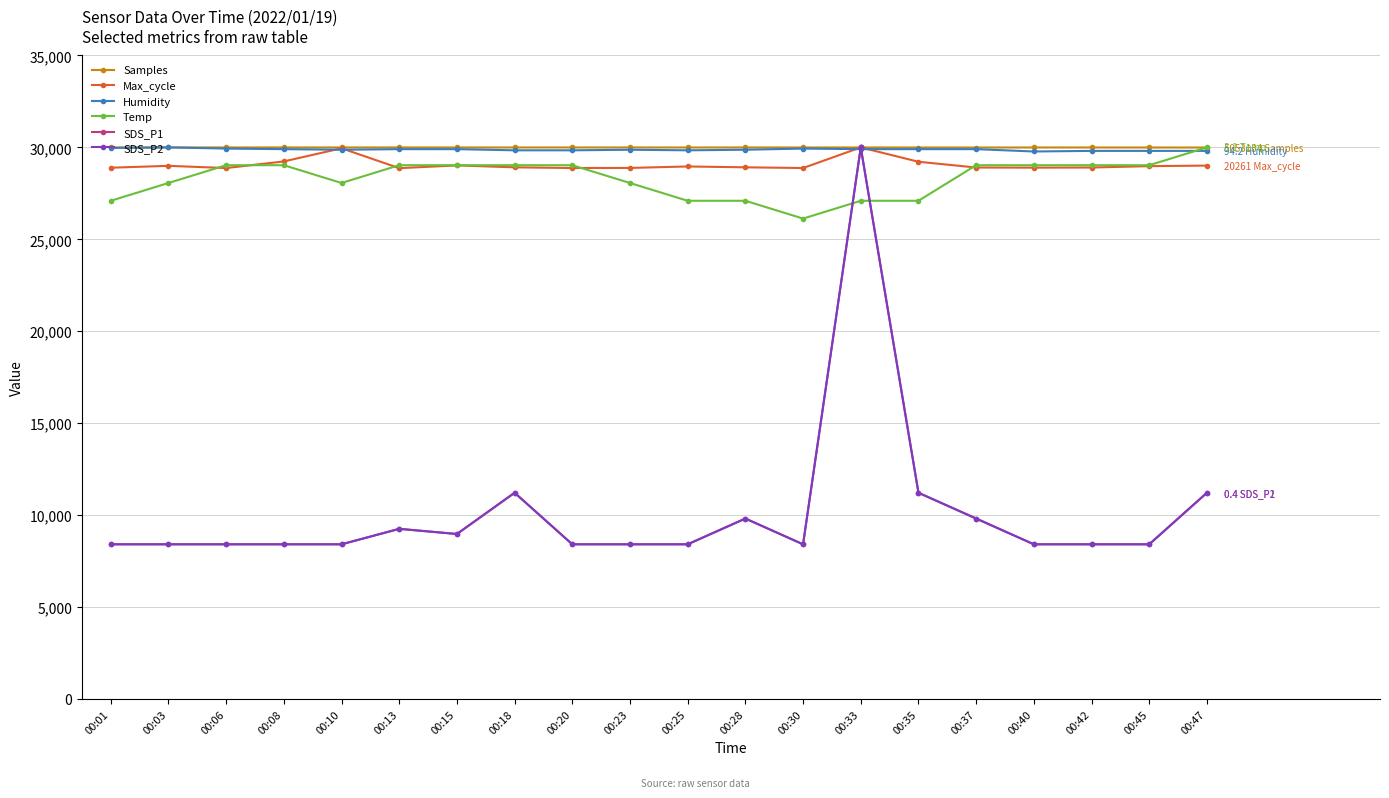

True or false: SDS_P2 and Samples intersect in this chart.

True